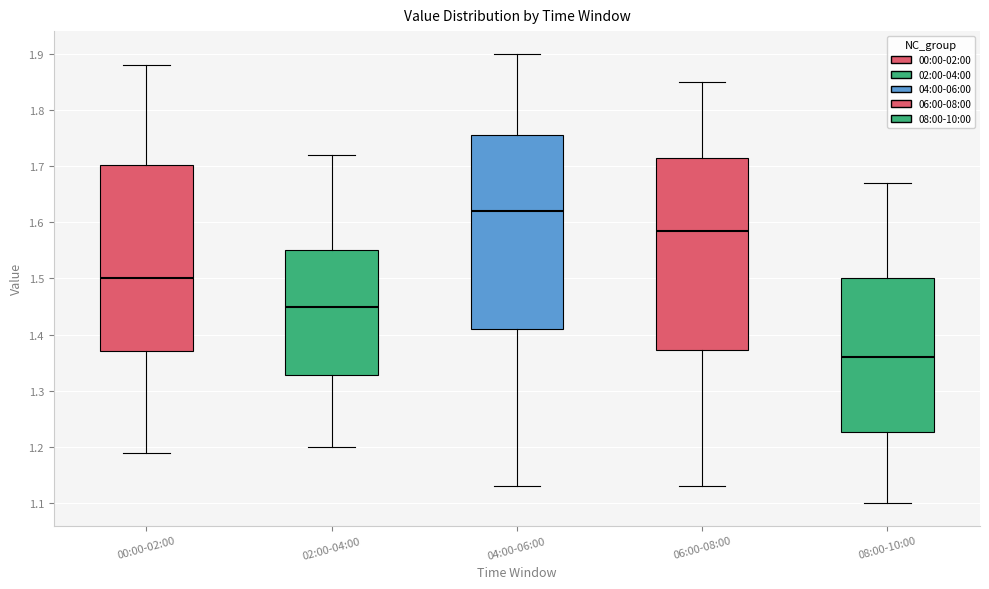

Reading left to right, read every box against the y-axis: the position of its median line, the range the box covers, and the ends of its whiskers. The values are not printed on the chart, so give them approximately, as read against the axis.

00:00-02:00: median 1.50, box 1.37 to 1.70, whiskers 1.19 to 1.88
02:00-04:00: median 1.45, box 1.33 to 1.55, whiskers 1.20 to 1.72
04:00-06:00: median 1.62, box 1.41 to 1.76, whiskers 1.13 to 1.90
06:00-08:00: median 1.59, box 1.37 to 1.72, whiskers 1.13 to 1.85
08:00-10:00: median 1.36, box 1.23 to 1.50, whiskers 1.10 to 1.67